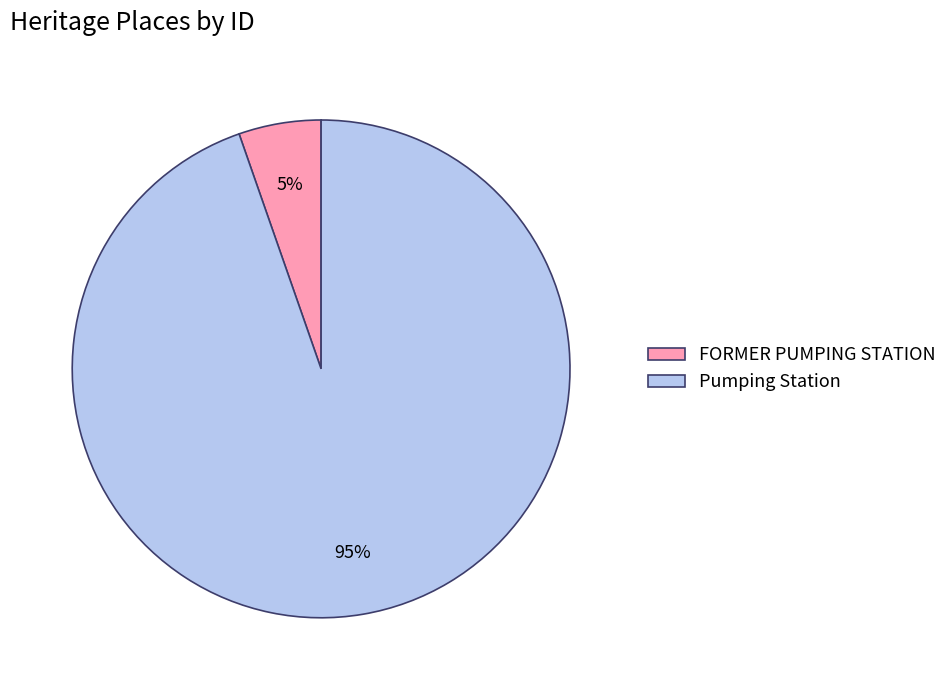

Is it true that FORMER PUMPING STATION is 5% of the pie?

True